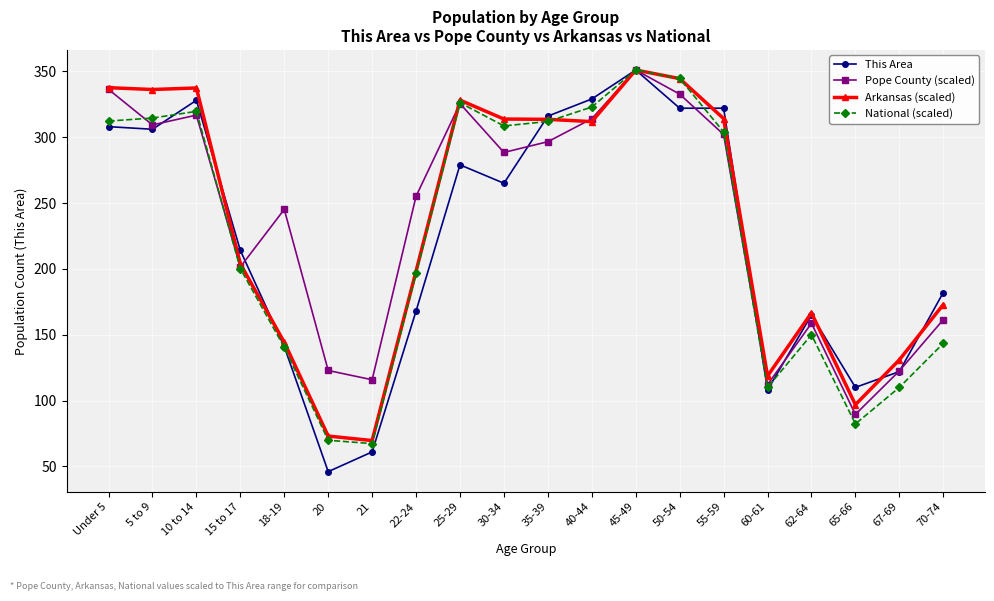

What is the total value across all series at 18-19?

670.8